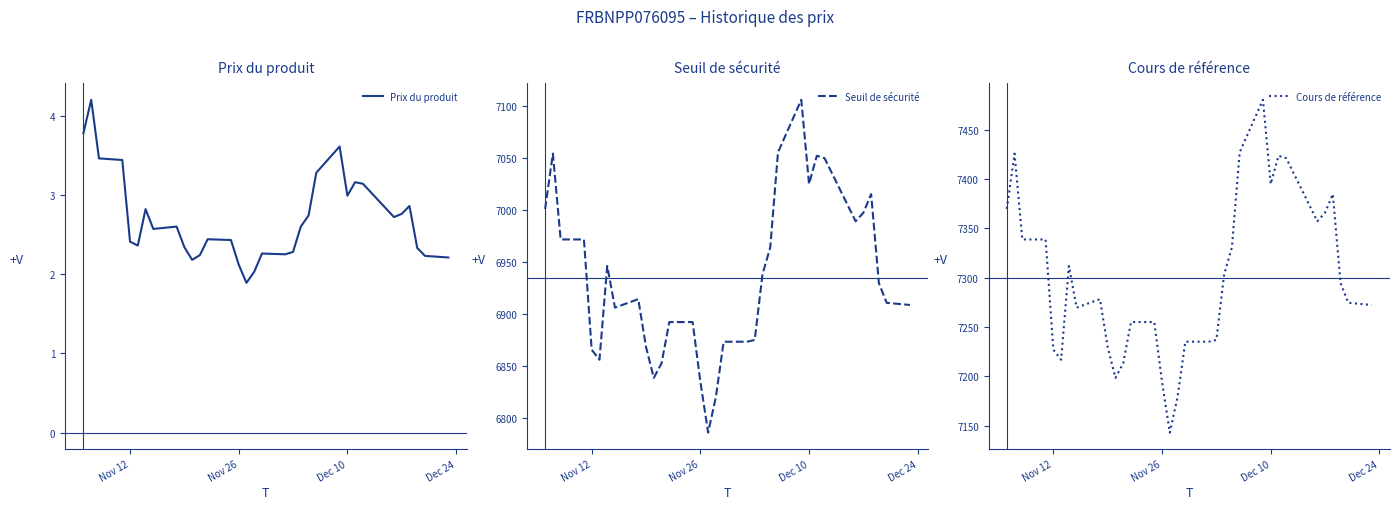

Which series has the widest spread of values?

Cours de référence